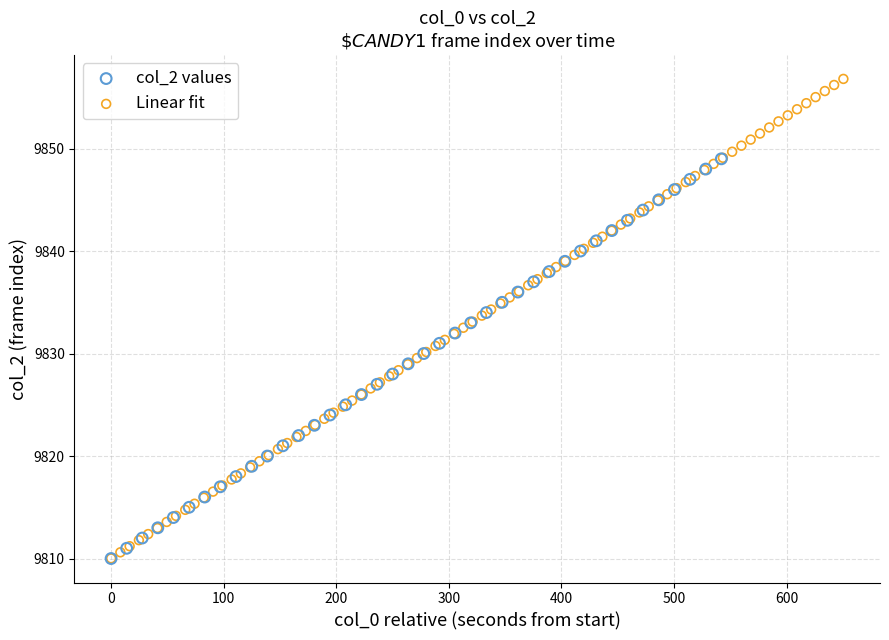

Which series has the widest spread of Y values?

Linear fit